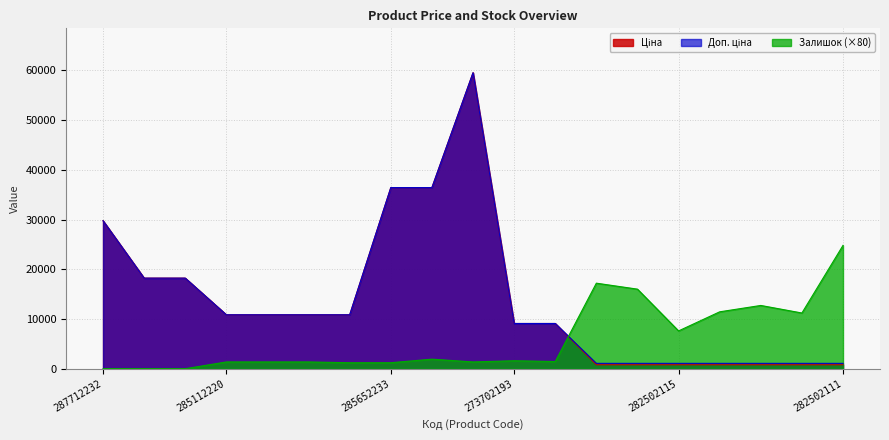

True or false: Ціна and Доп. ціна cross at least once.

False